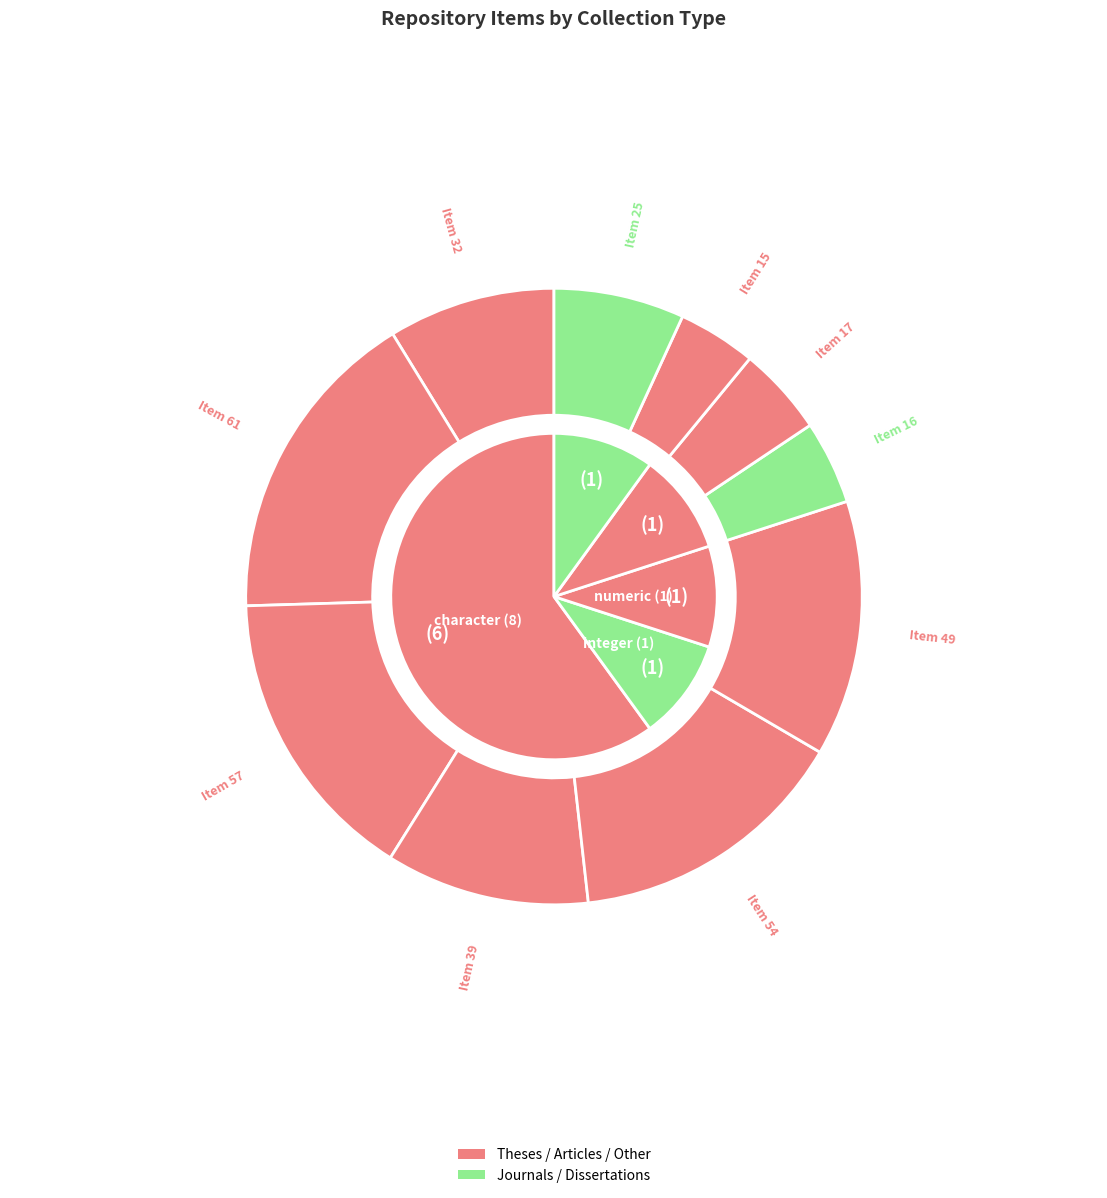

Count the number of slices in the pie.

10